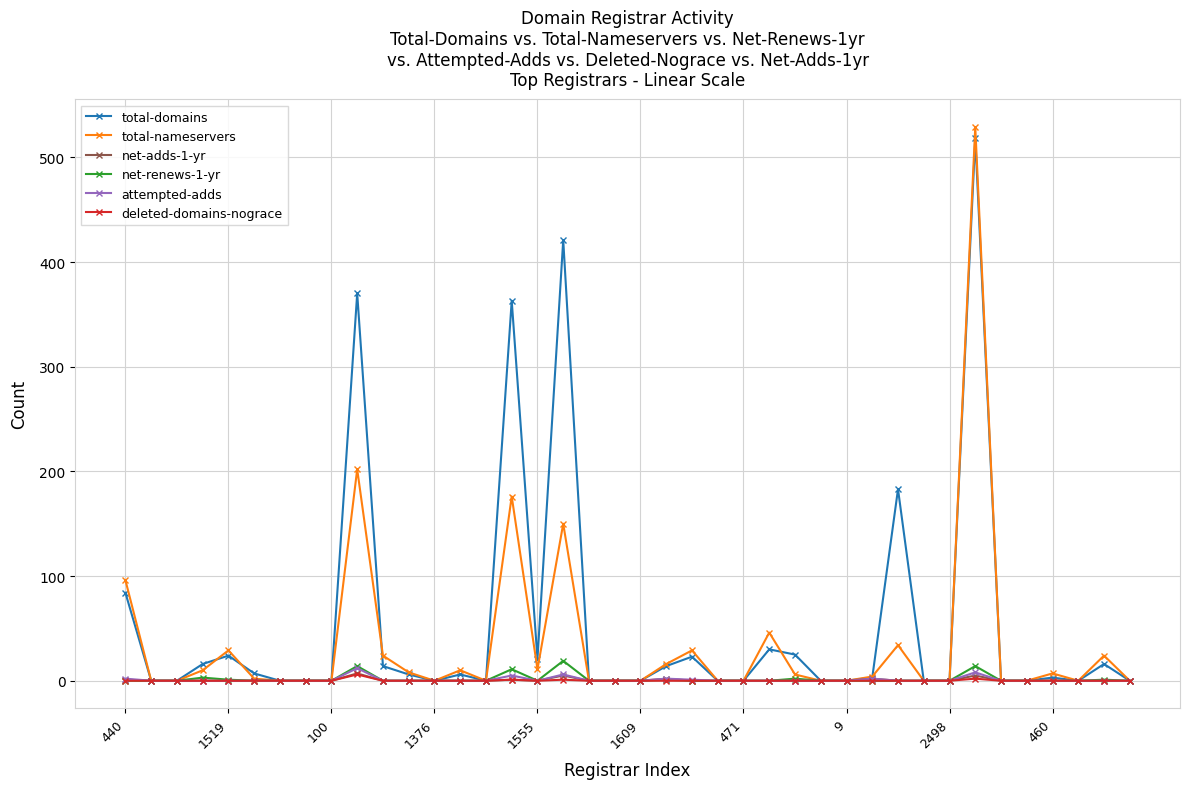

Which series has the largest range (max minus min)?

total-nameservers